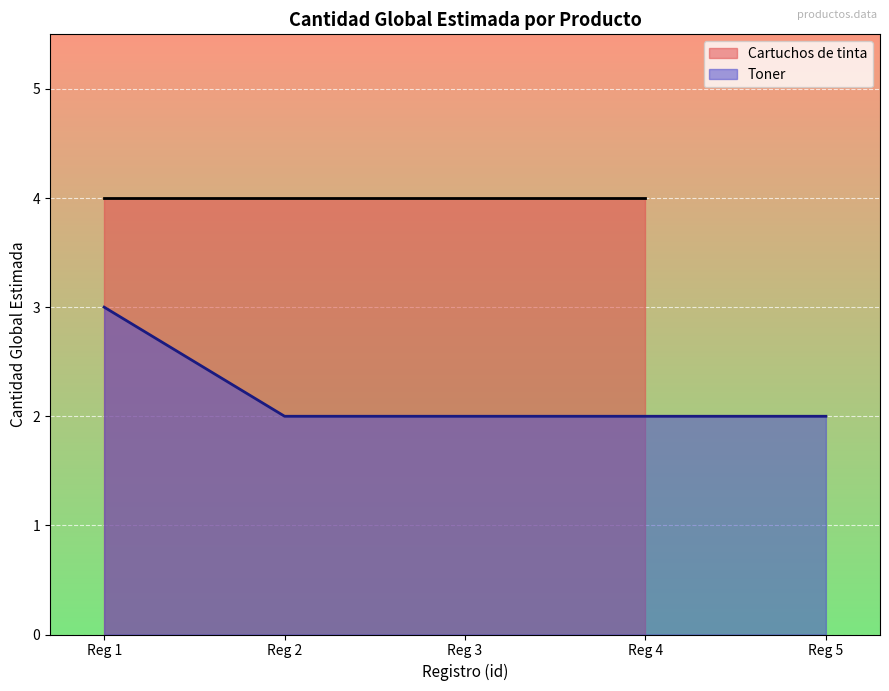

How many data points are above 2?

1